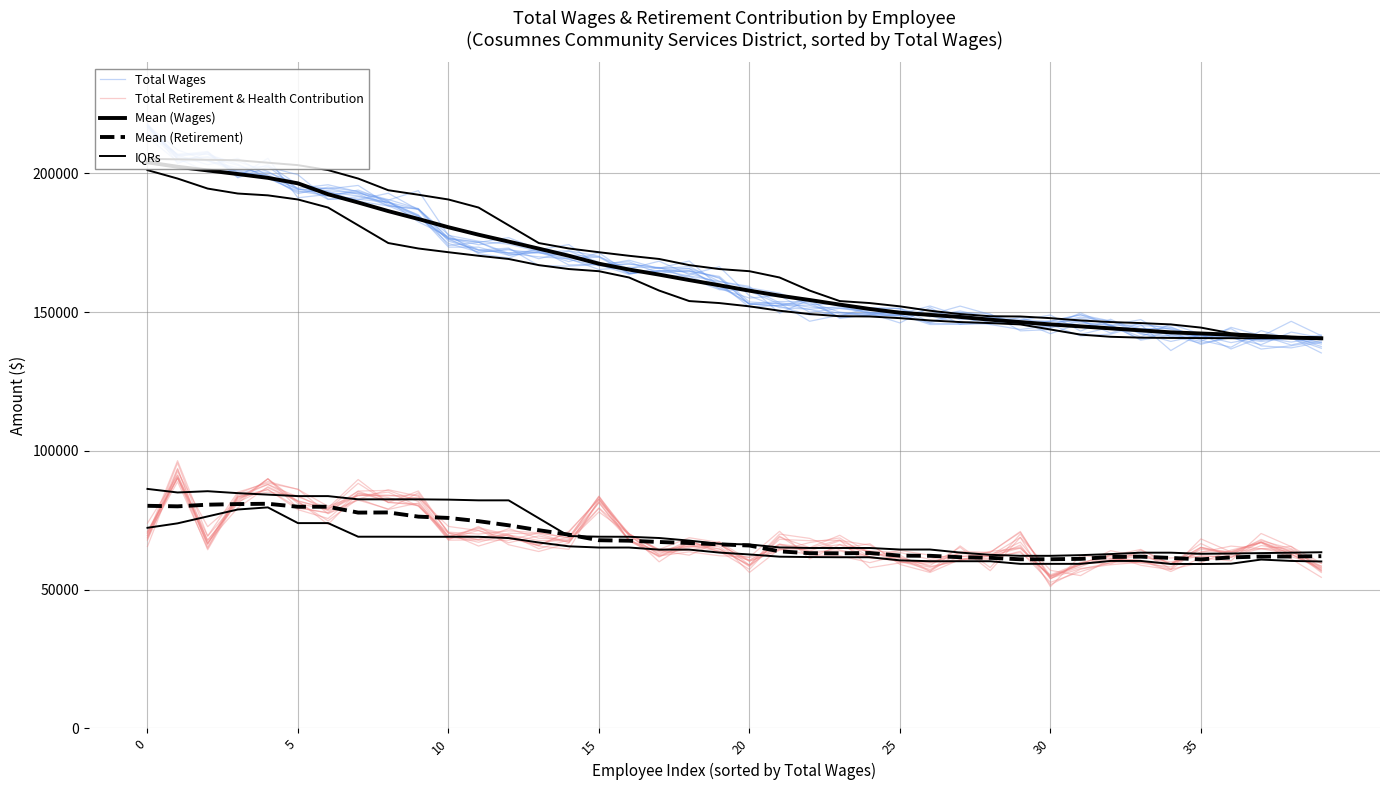

True or false: Mean (Wages) and IQRs intersect in this chart.

False